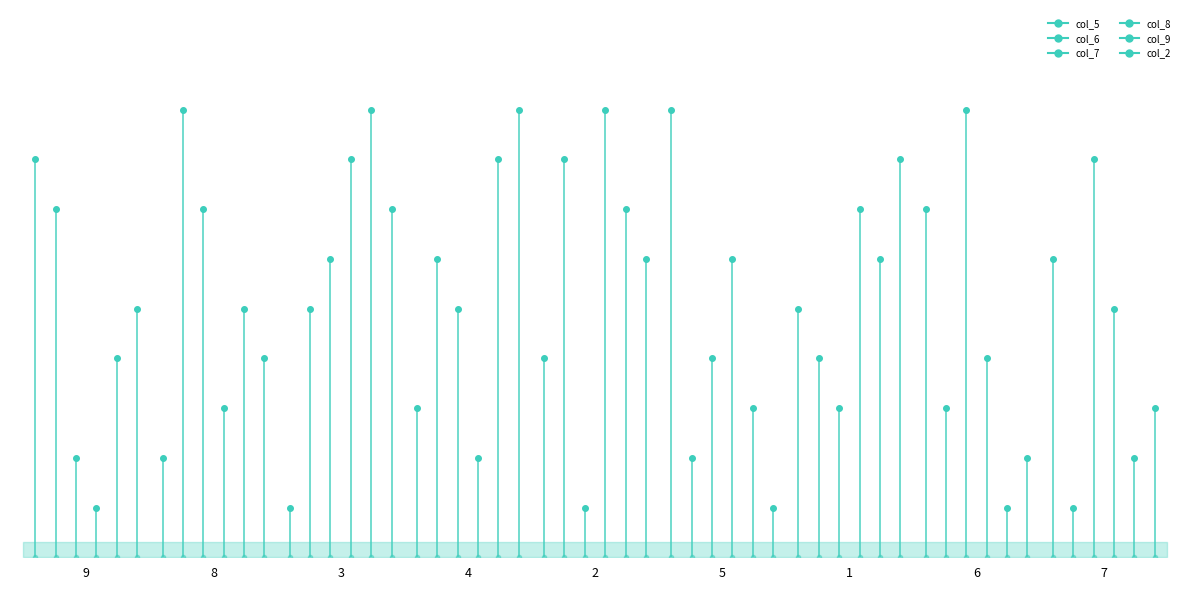

Which series has the largest range (max minus min)?

col_5